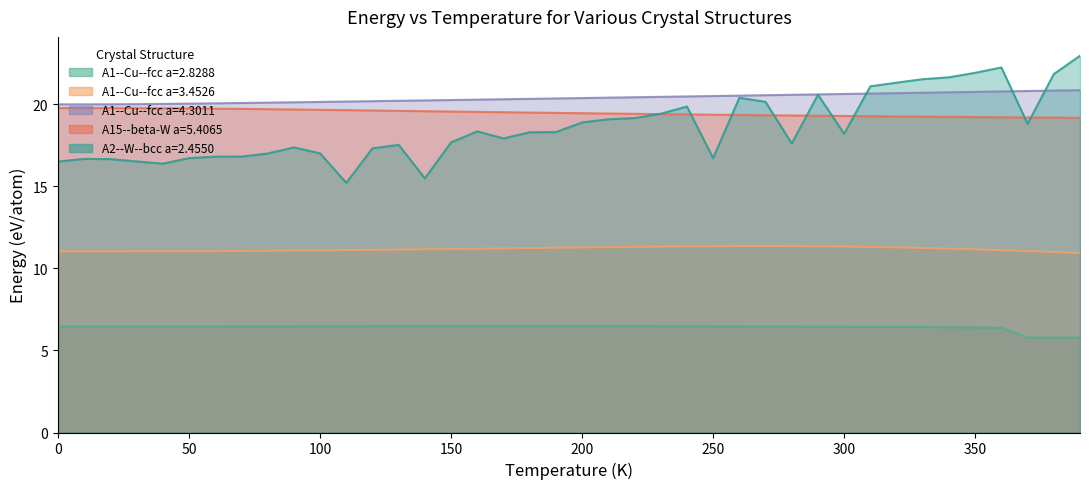

True or false: A2--W--bcc a=2.4550 and A1--Cu--fcc a=2.8288 cross at least once.

False